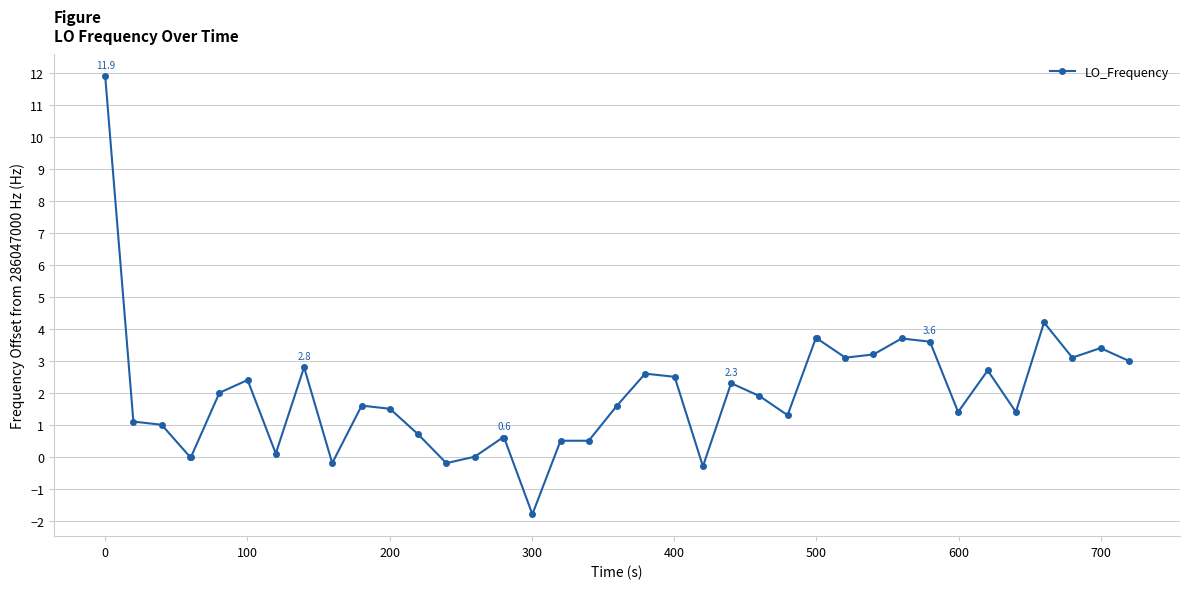

True or false: there are more than 0 points higher than both neighbors.

True